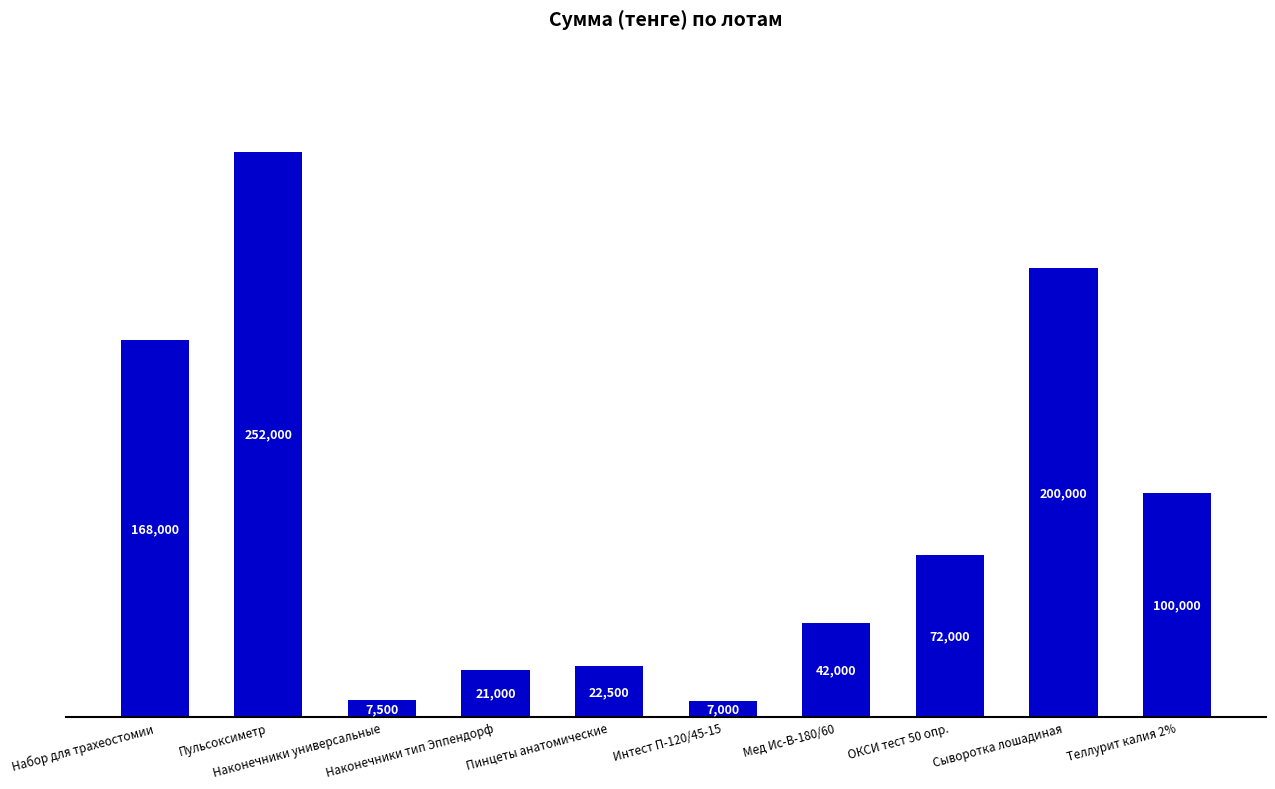

Count the number of categories in the chart.

10